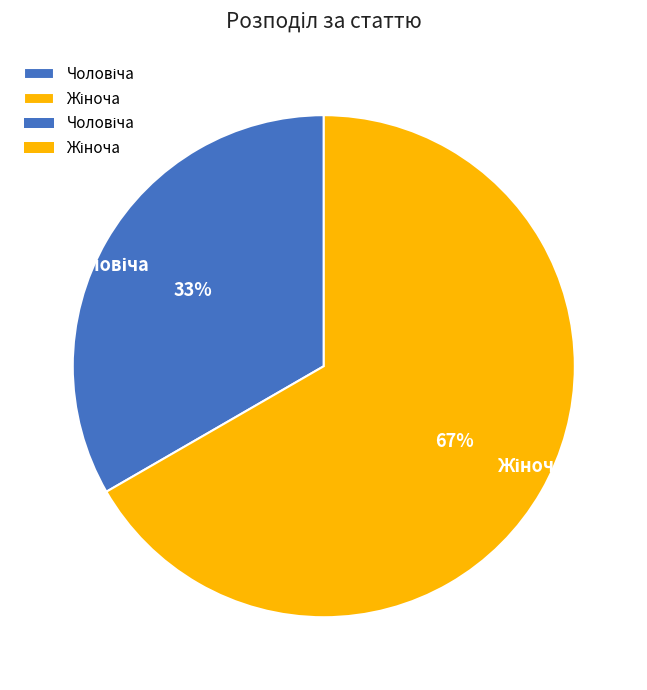

Is there a majority slice in this chart?

Yes